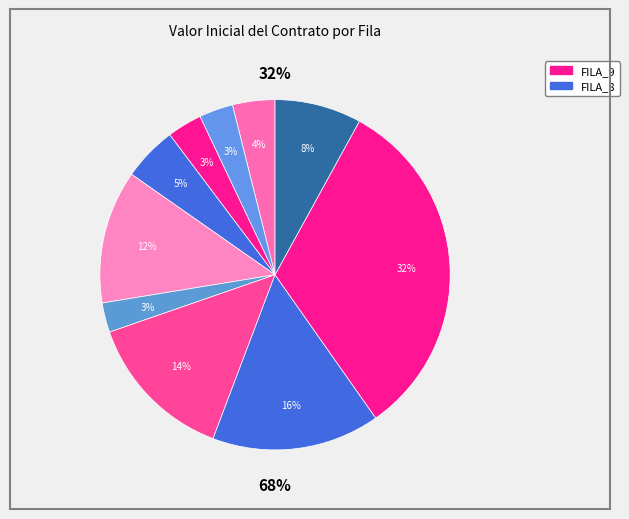

What is the ratio of the value at FILA_10 to the value at FILA_5?

0.7